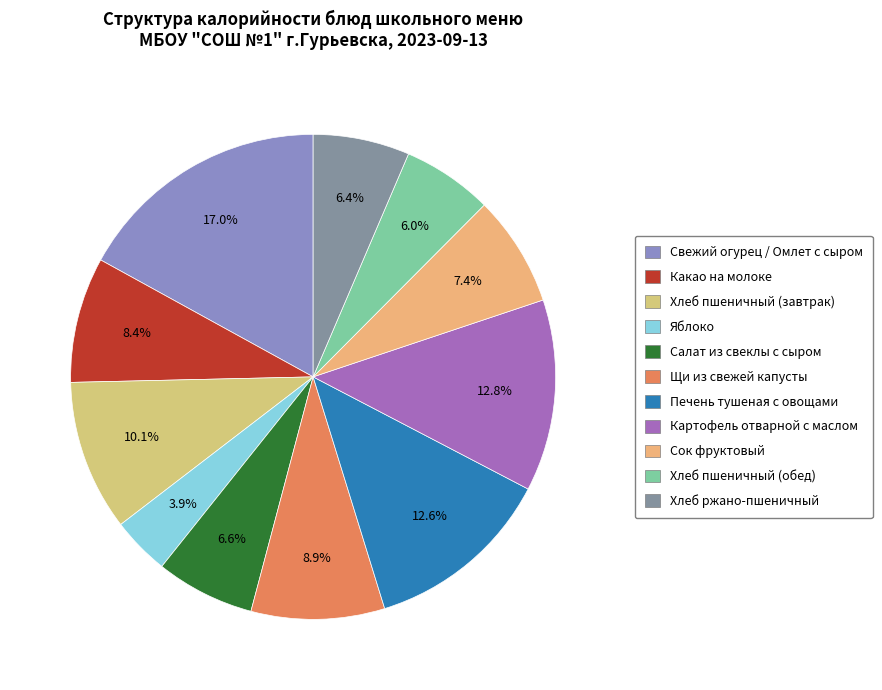

Rank the categories by value from highest to lowest.

Свежий огурец / Омлет с сыром, Картофель отварной с маслом, Печень тушеная с овощами, Хлеб пшеничный (завтрак), Щи из свежей капусты, Какао на молоке, Сок фруктовый, Салат из свеклы с сыром, Хлеб ржано-пшеничный, Хлеб пшеничный (обед), Яблоко